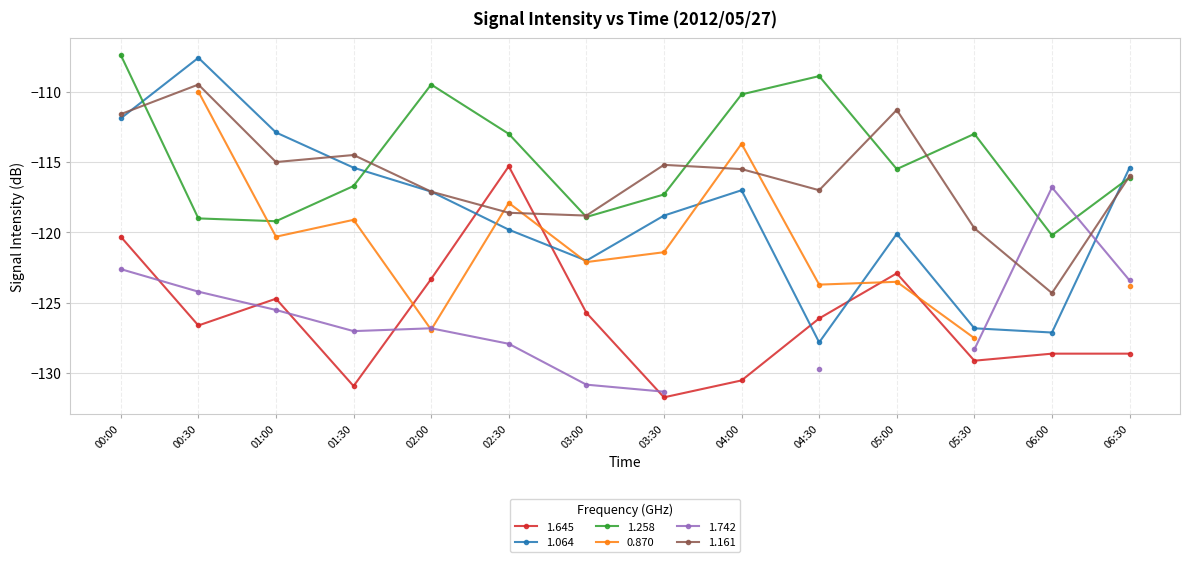

What is the value of the 1.064 point at the 9th from the left?

-117.0